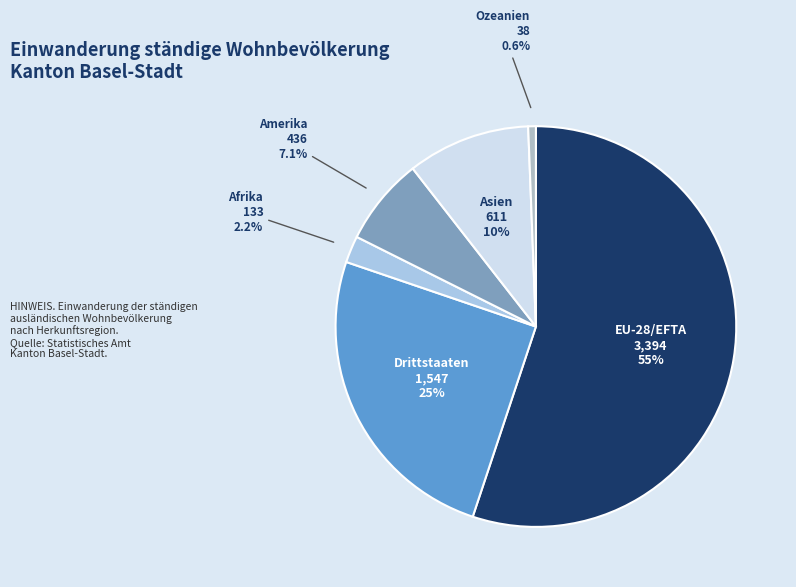

What portion of the pie excludes Ozeanien?

99.4%